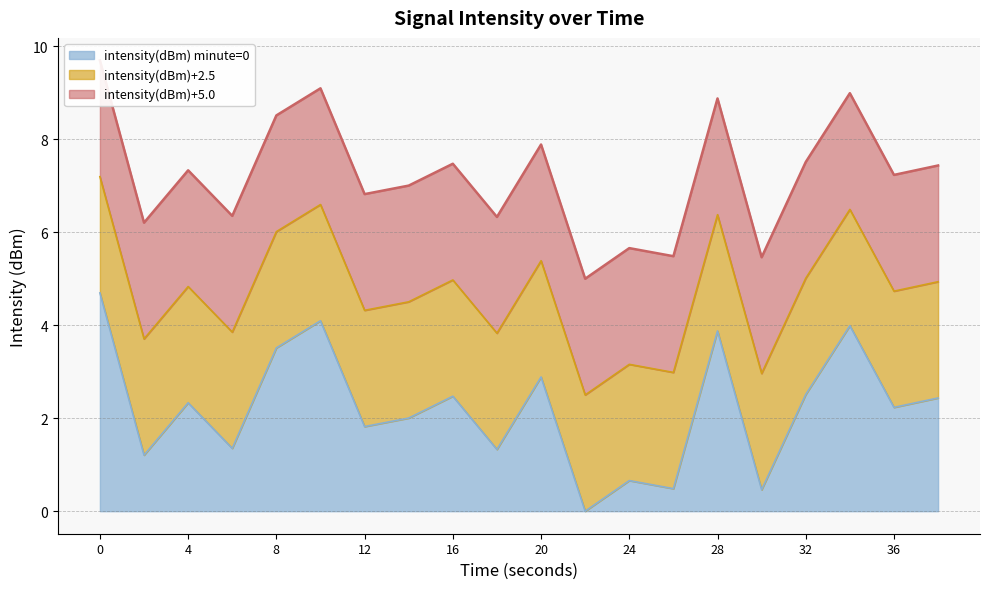

Is it true that intensity(dBm) minute=0 equals 2.6 at 0?

False